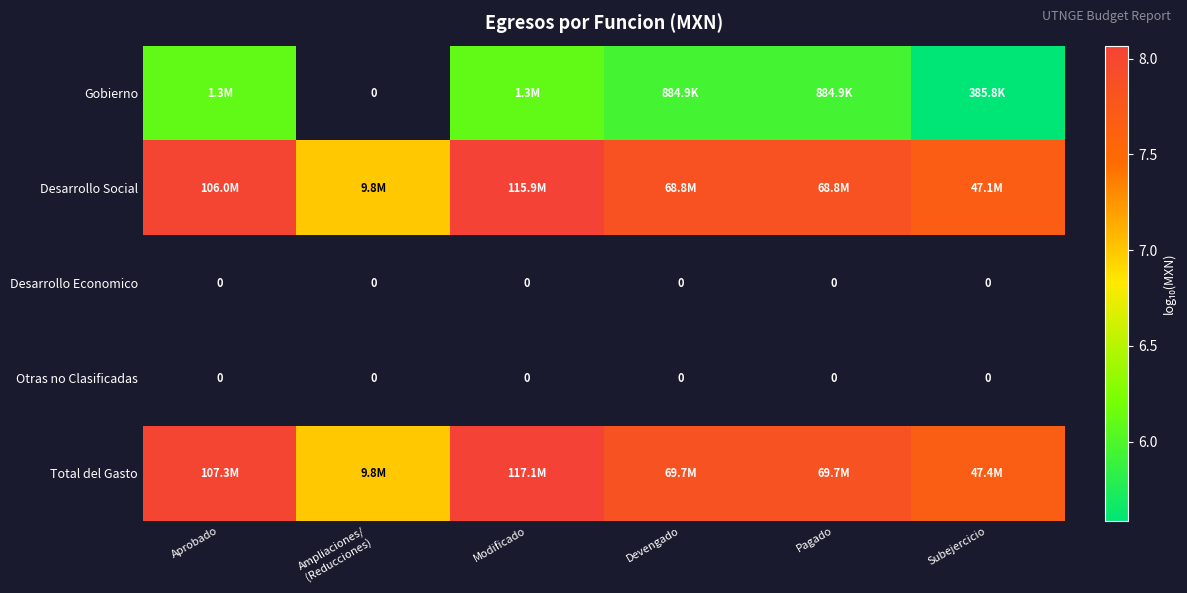

At how many categories does at least one series exceed 7?

5